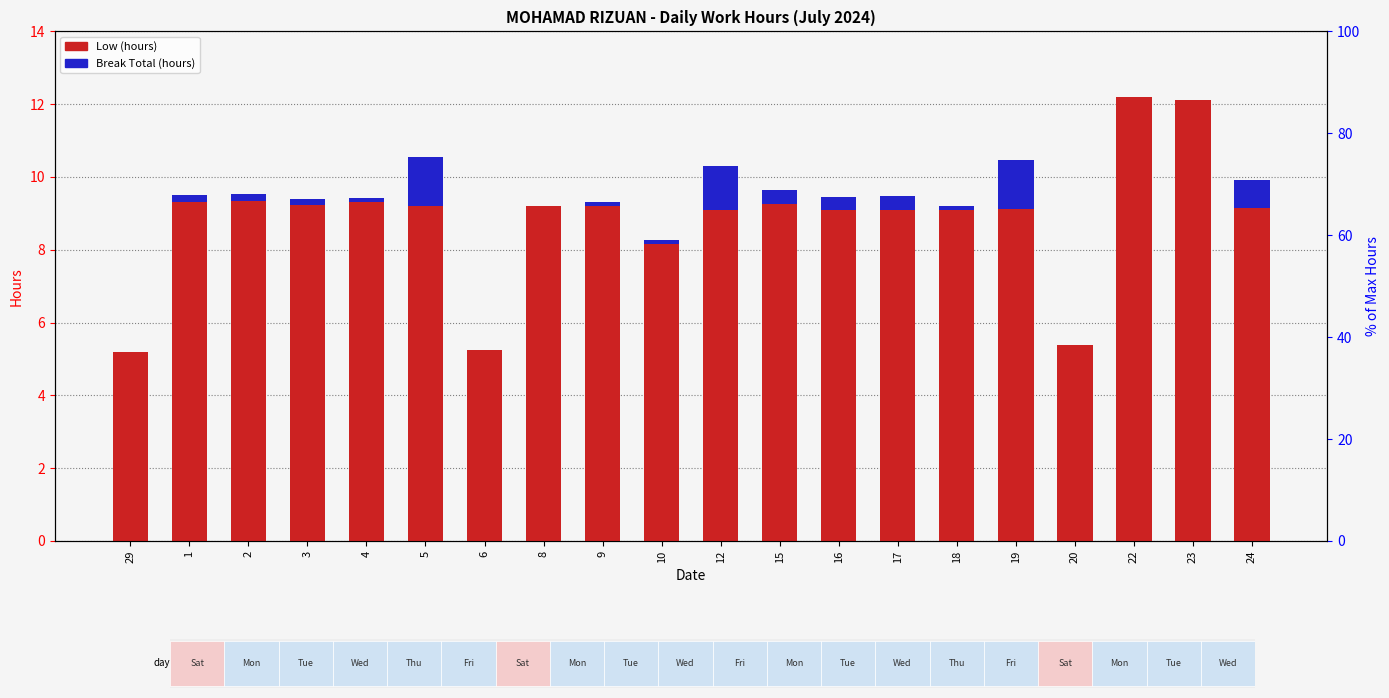

Which series has the largest range (max minus min)?

Low (hours)